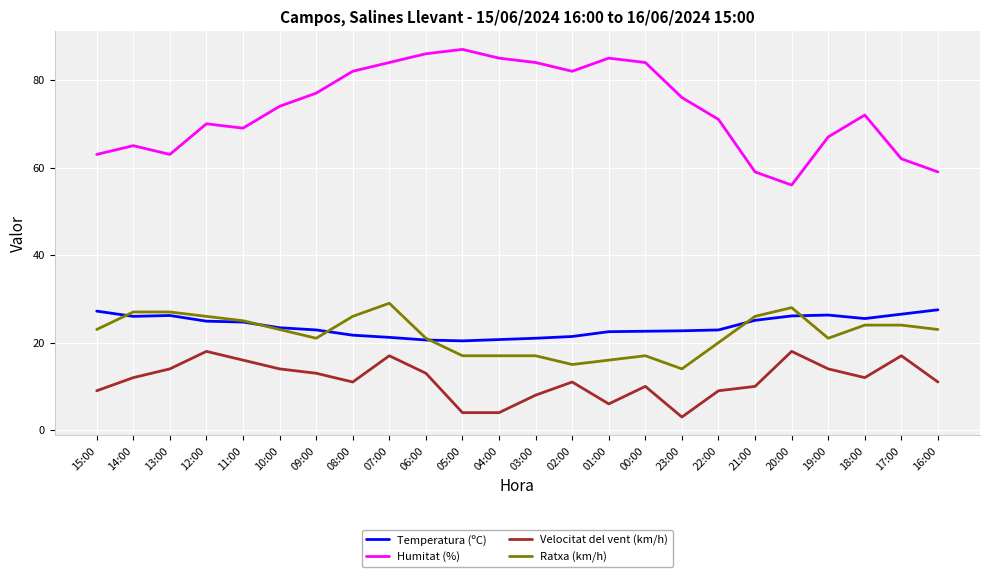

In Velocitat del vent (km/h), how many points are higher than both neighbors (excluding endpoints)?

6